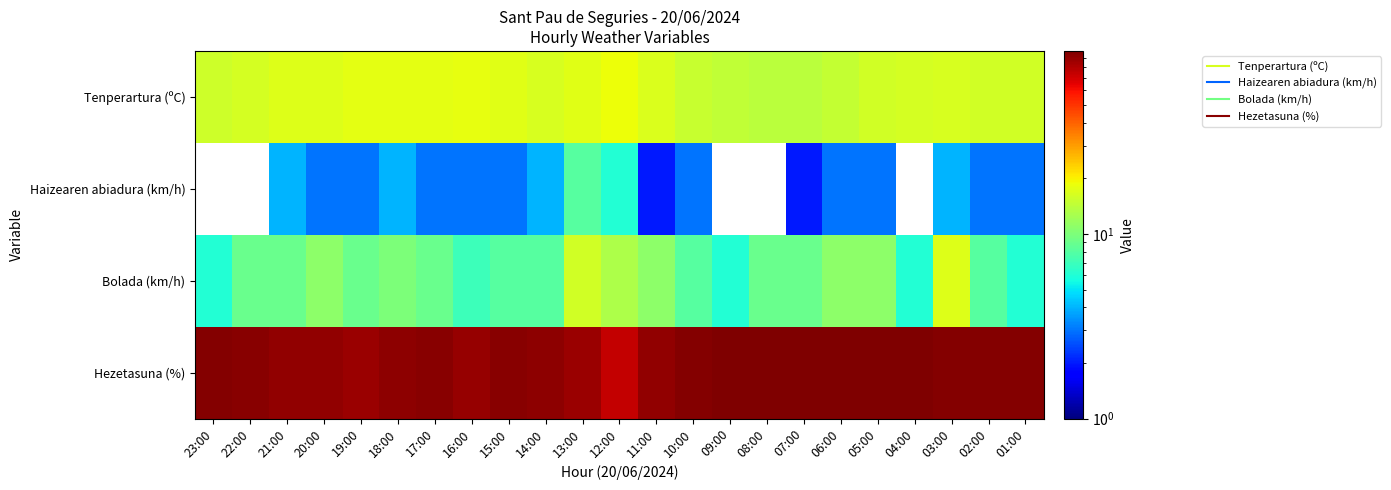

Which category has the highest value across all series?

09:00